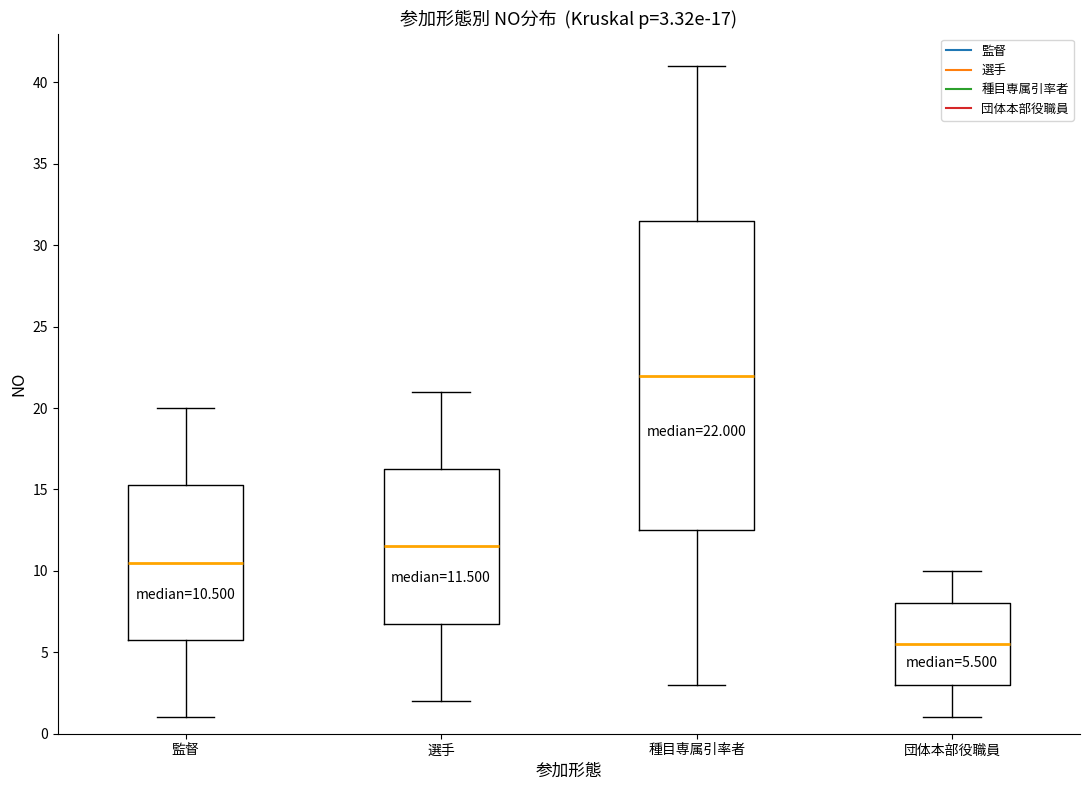

Which box's median line is the highest?

種目専属引率者